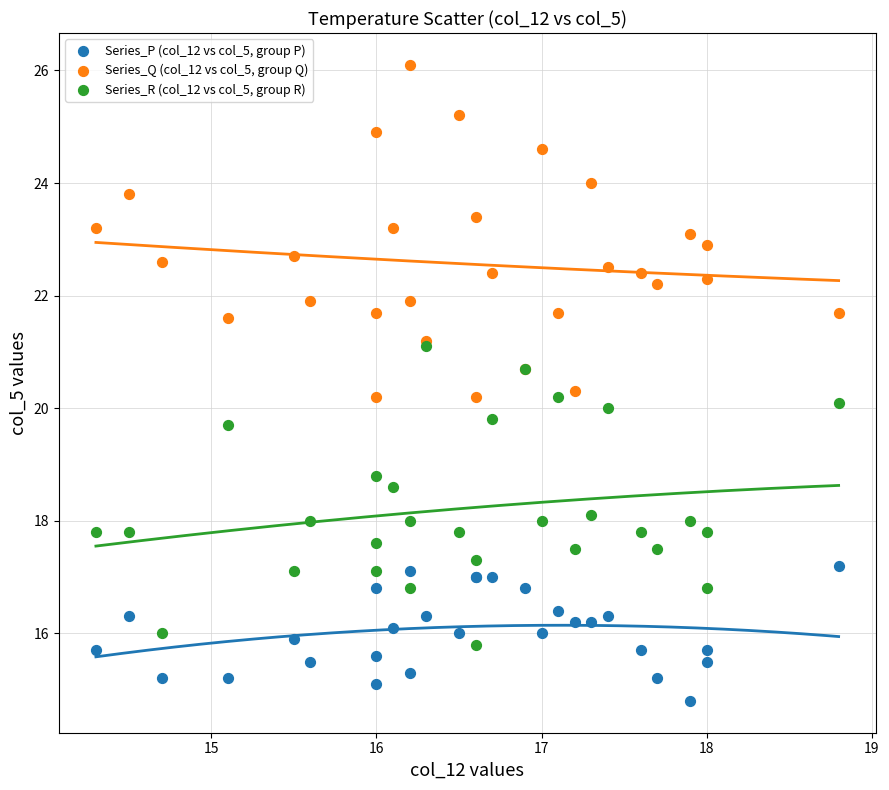

Which series contains the highest Y value?

Series_Q (col_12 vs col_5, group Q)